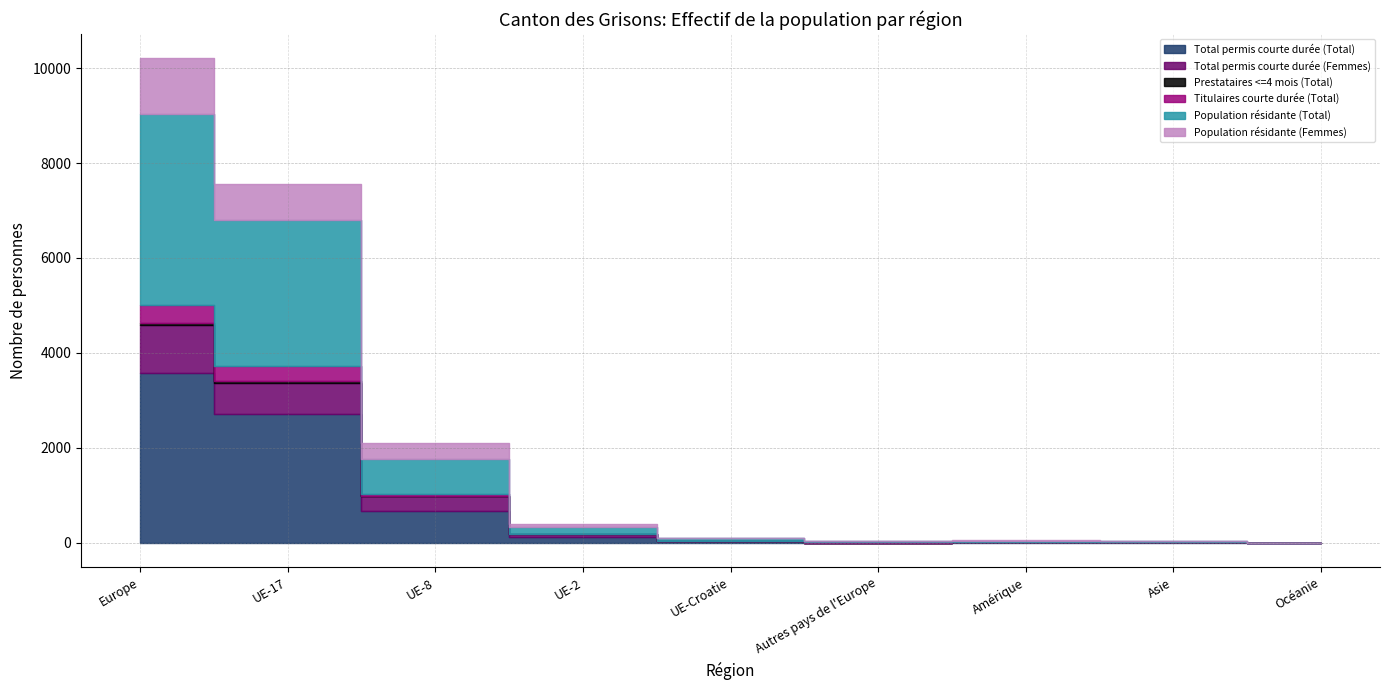

Where does the Total permis courte durée (Femmes) series first go above 8?

Europe